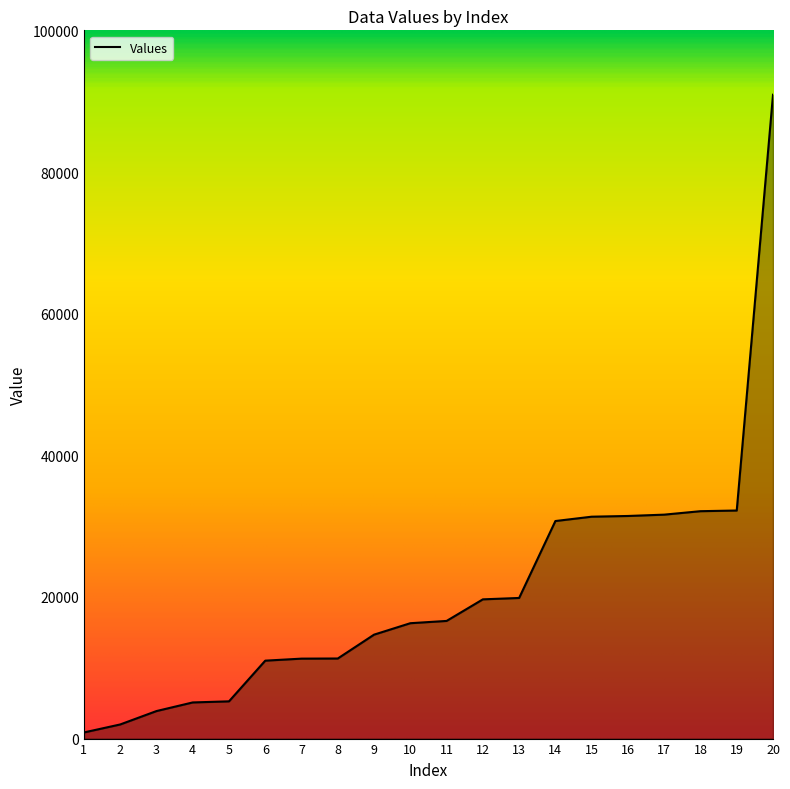

Which label corresponds to the smallest value in the chart?

1